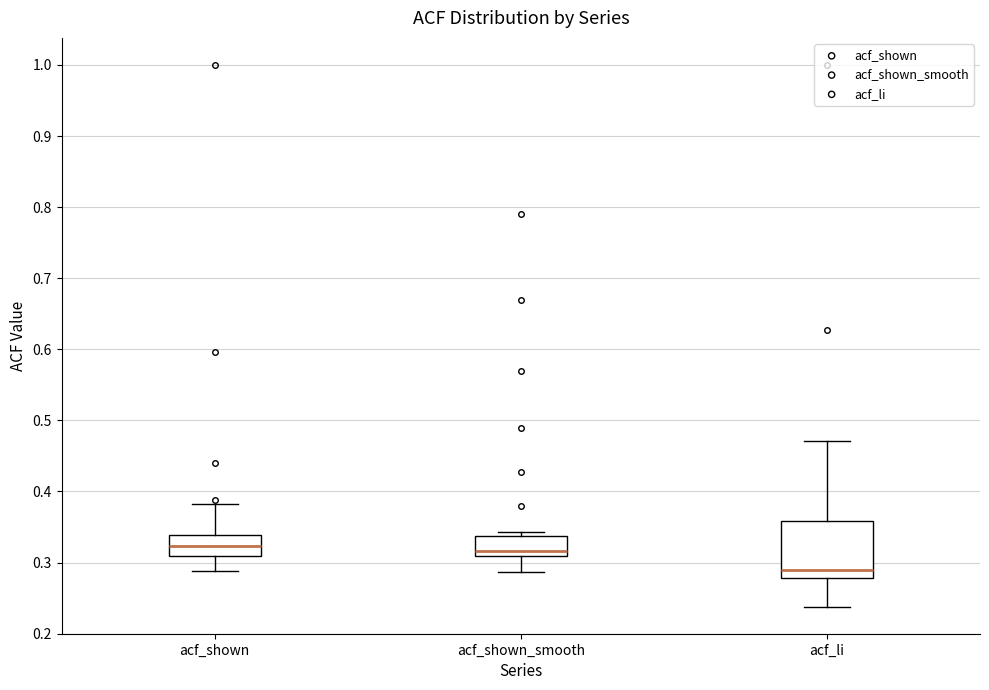

Reading left to right, read every box against the y-axis: the position of its median line, the range the box covers, and the ends of its whiskers. The values are not printed on the chart, so give them approximately, as read against the axis.

acf_shown: median 0.32, box 0.31 to 0.34, whiskers 0.29 to 0.38
acf_shown_smooth: median 0.32, box 0.31 to 0.34, whiskers 0.29 to 0.34 (just above the box's upper edge)
acf_li: median 0.29, box 0.28 to 0.36, whiskers 0.24 to 0.47